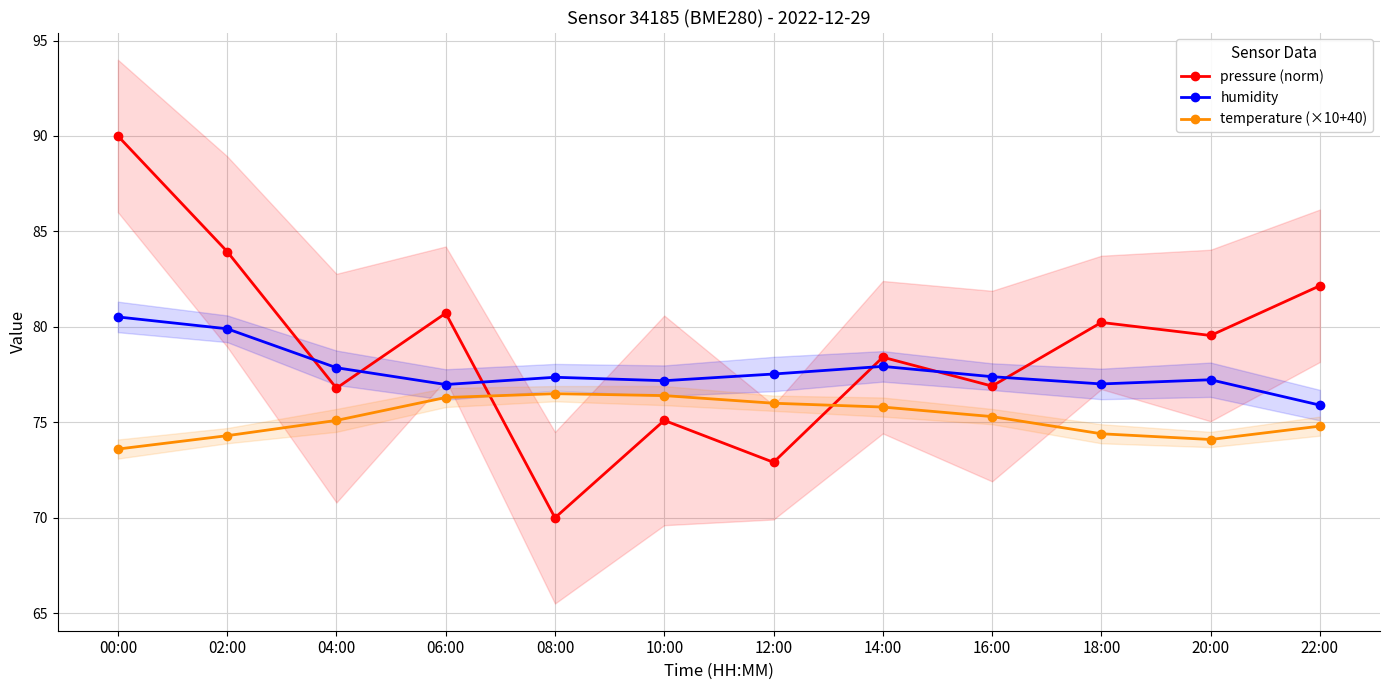

List the labels in order of humidity value, largest first.

00:00, 02:00, 14:00, 04:00, 12:00, 16:00, 08:00, 20:00, 10:00, 18:00, 06:00, 22:00